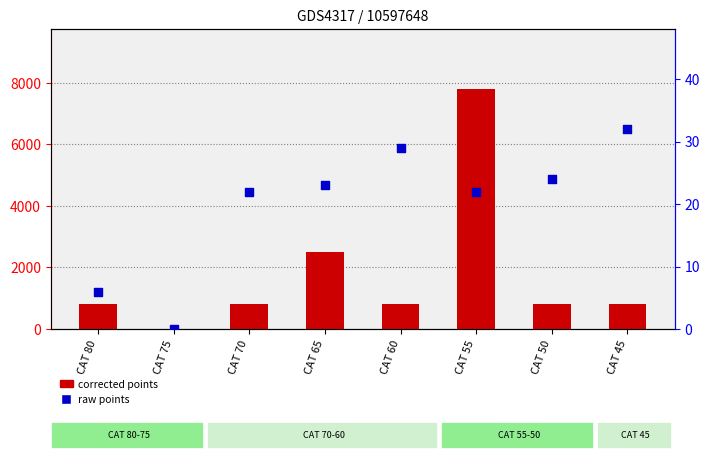

At which category is the sum across all series the highest?

CAT 55